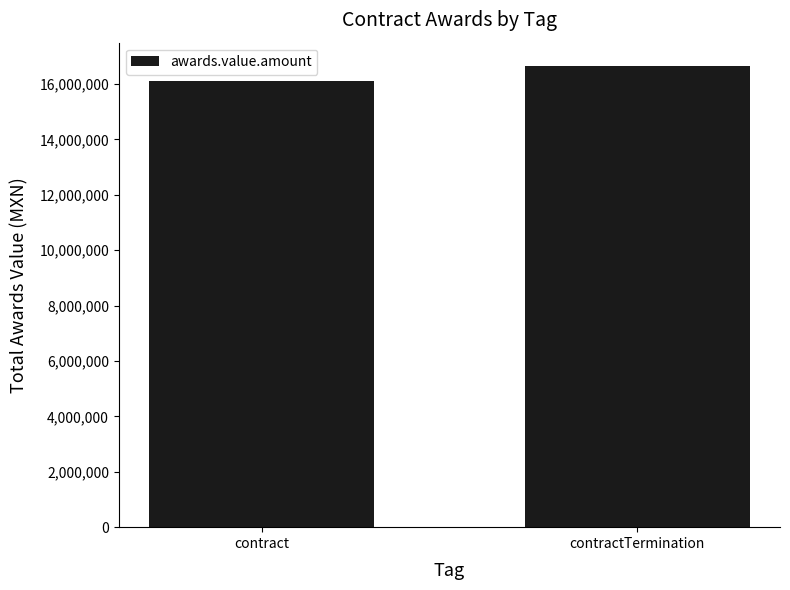

How many categories are shown in the chart?

2